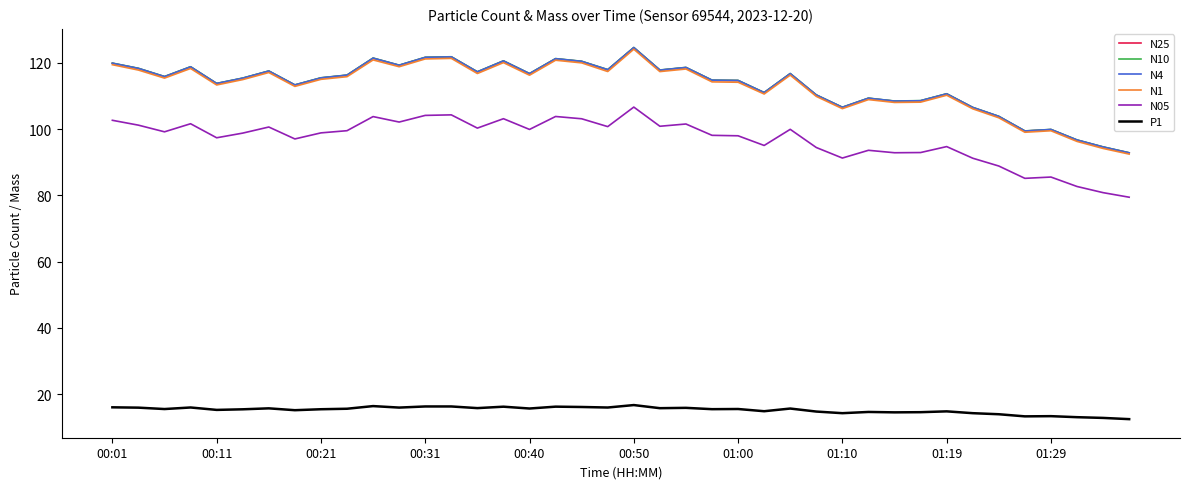

True or false: N1 and N05 intersect in this chart.

False